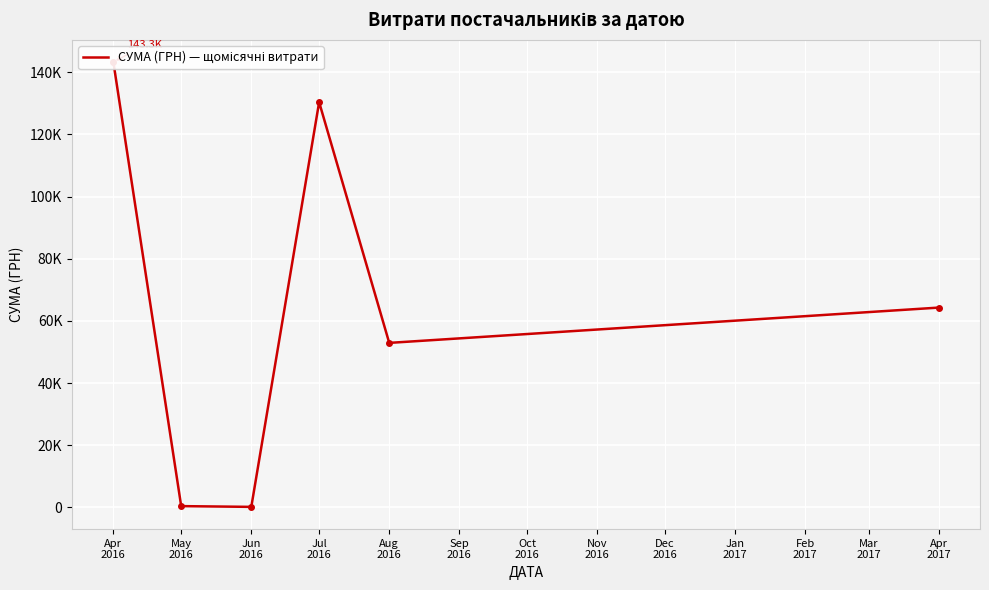

What is the ratio of the value at Apr 2017 to the value at May 2016?

153.1